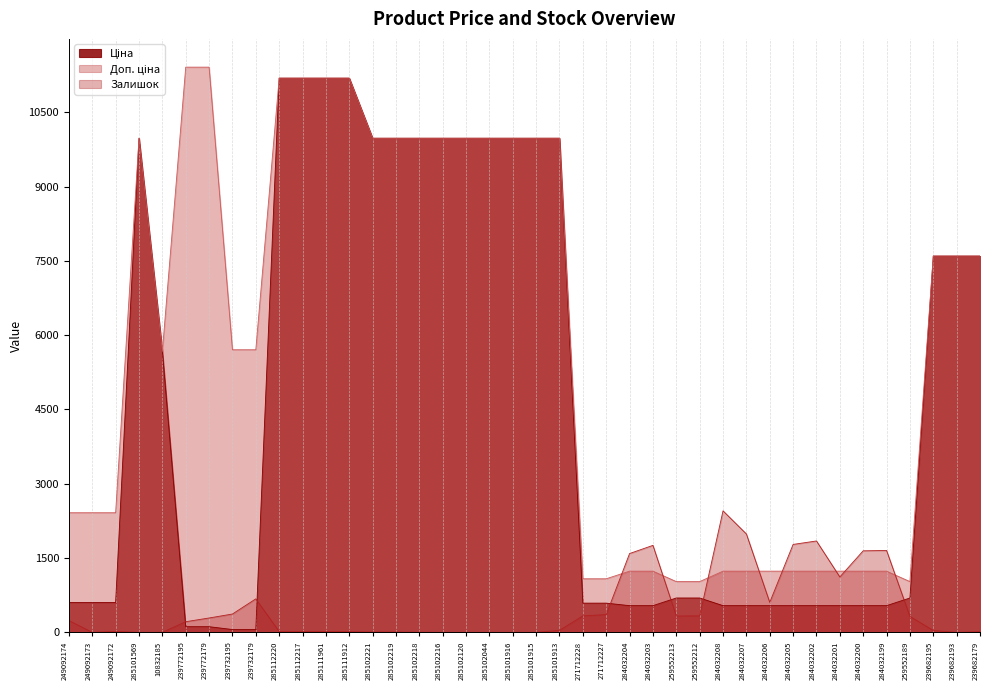

How many values in the Ціна series exceed 693?

21